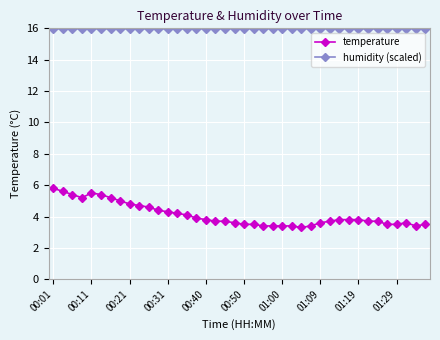

What are all the series names shown in the legend?

temperature, humidity (scaled)